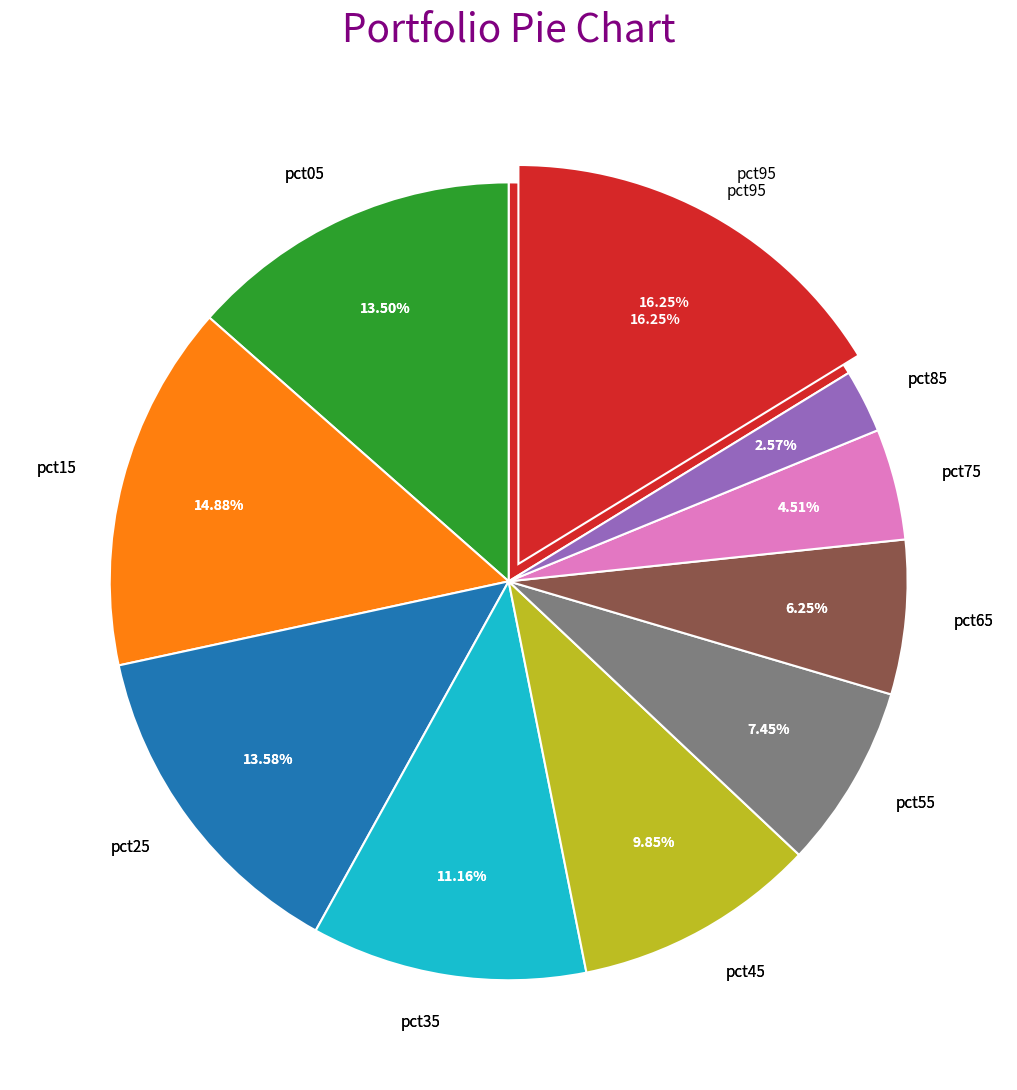

Is it true that pct45 is 10% of the pie?

True